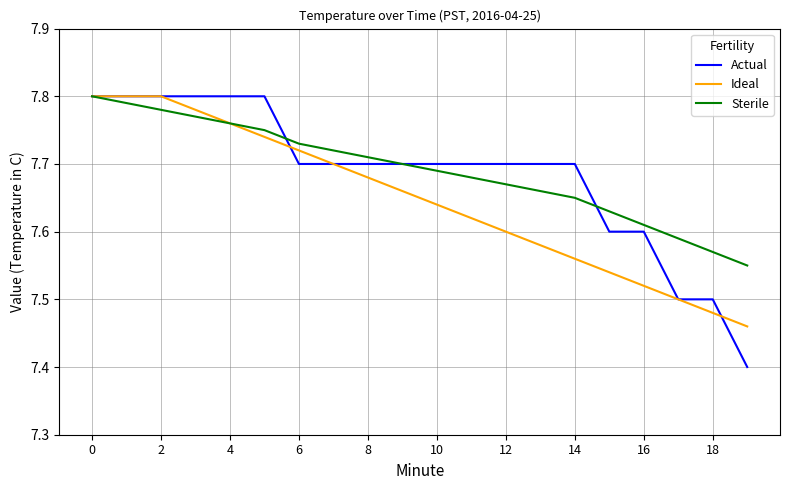

Count the number of data series in this chart.

3